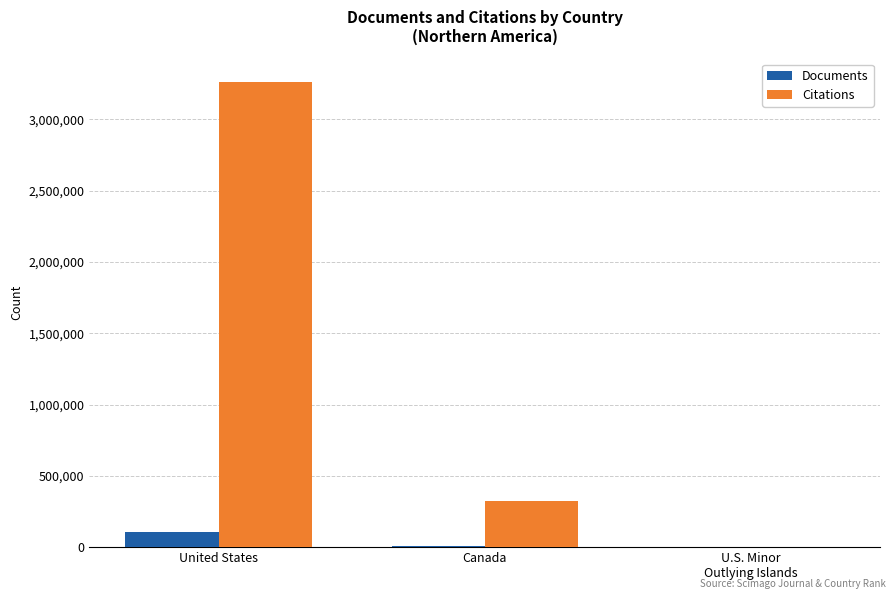

What is the total value across all series at United States?

3369719